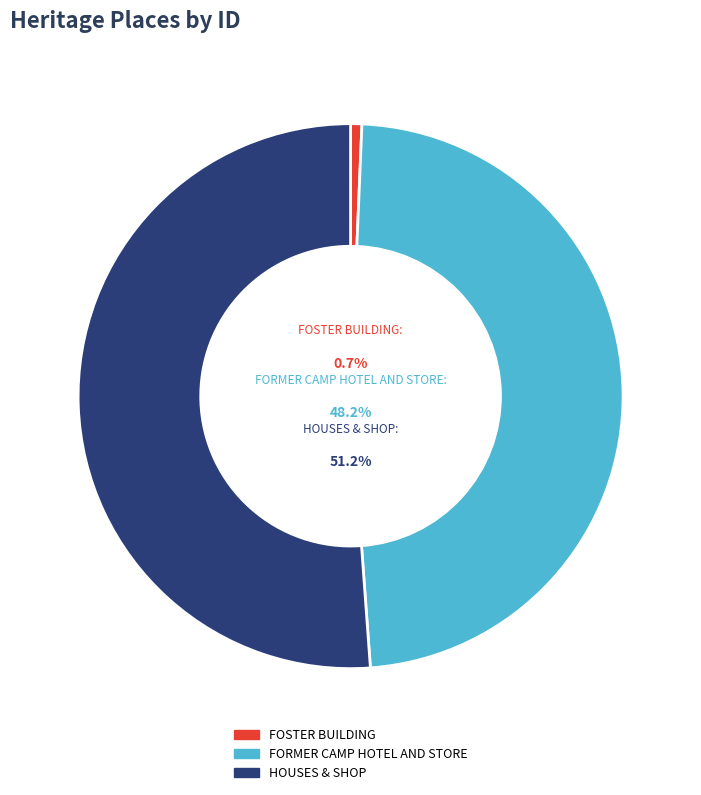

To the nearest percent, what is the combined percentage of HOUSES & SHOP and FORMER CAMP HOTEL AND STORE?

99%